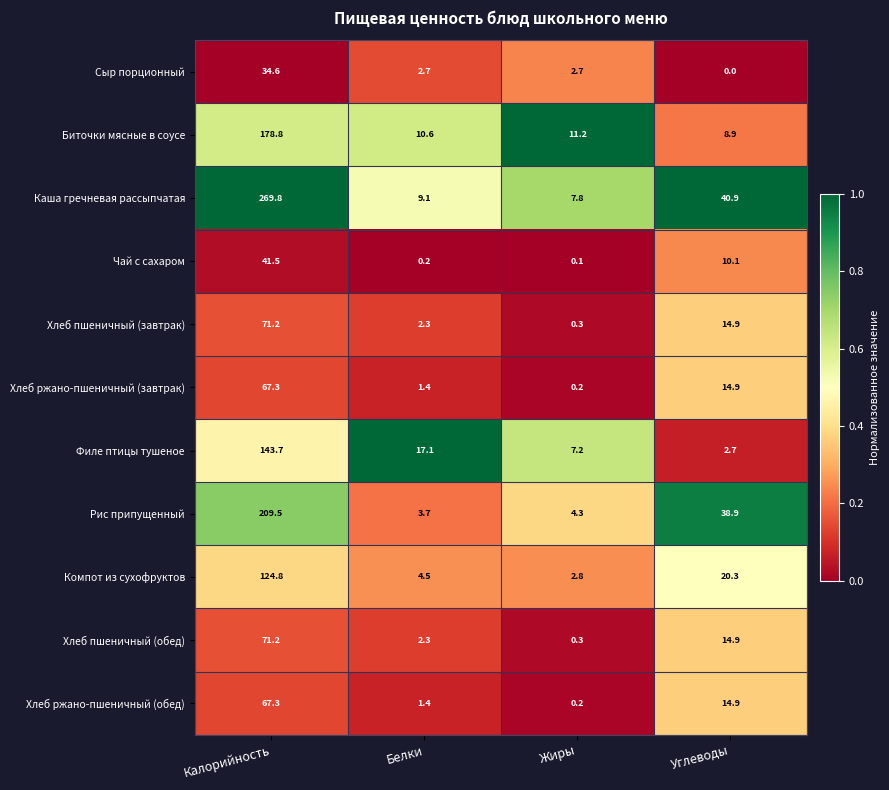

Which series changed the most between Калорийность and Жиры?

Каша гречневая рассыпчатая